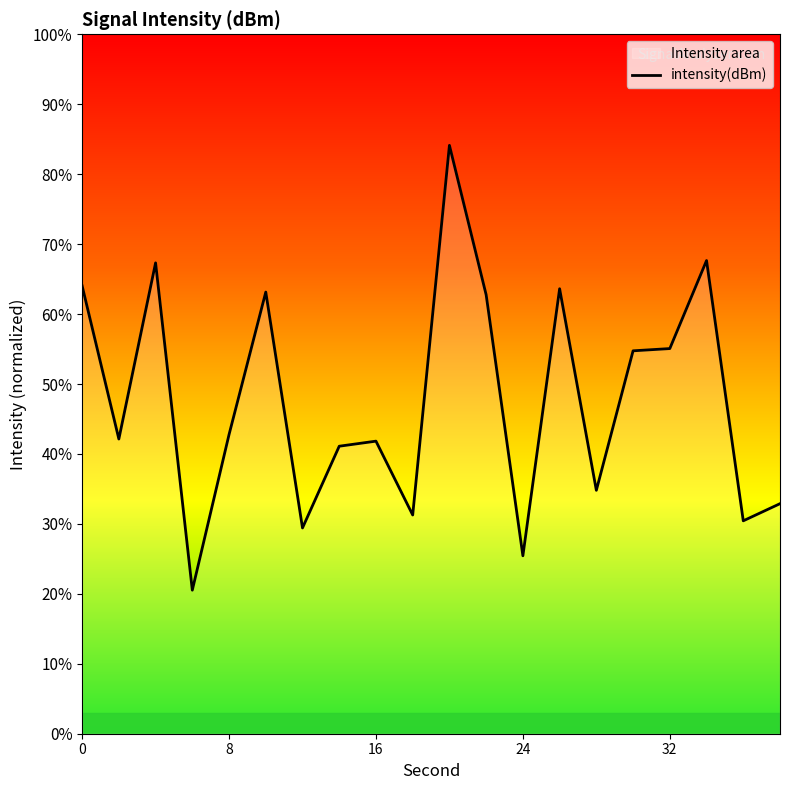

How many interior local peaks (higher than both neighbors) does the data have?

6